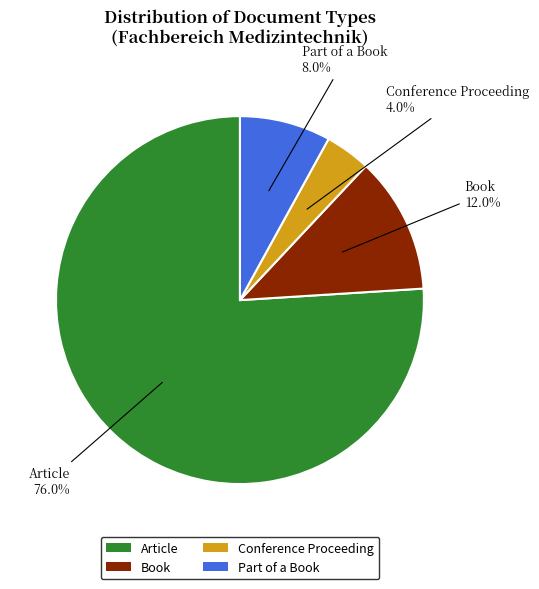

To the nearest percent, what portion does Conference Proceeding represent?

4%